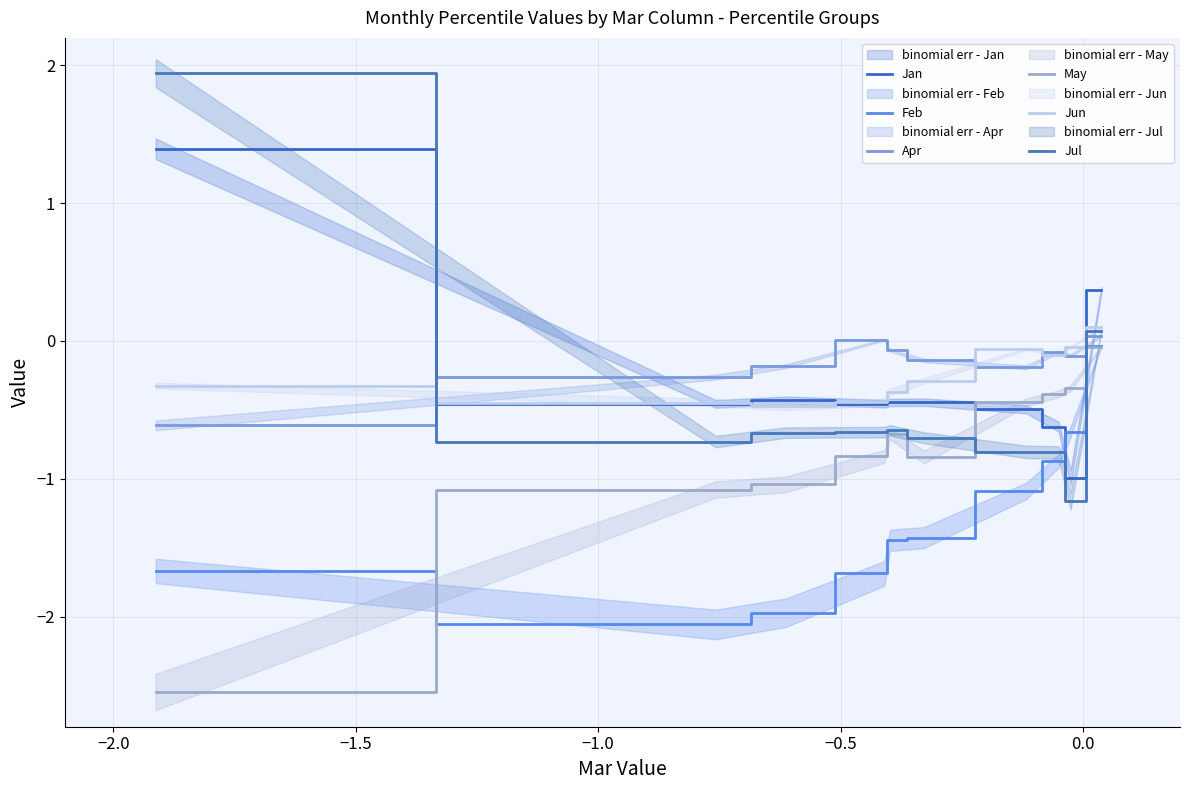

Which series ends up on top after the final intersection of Apr and Jun?

Jun